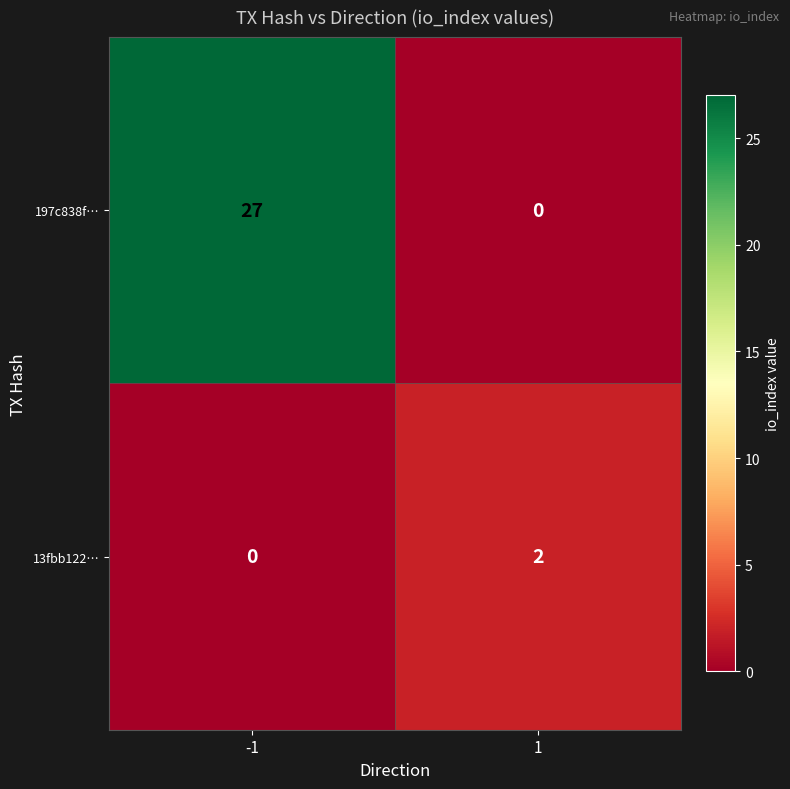

Which series has the largest range (max minus min)?

197c838f…